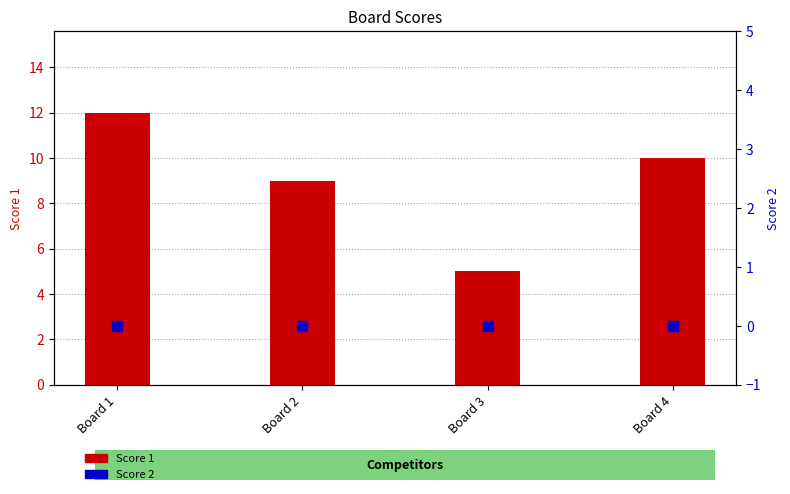

Which series contains the highest Y value?

Score 1